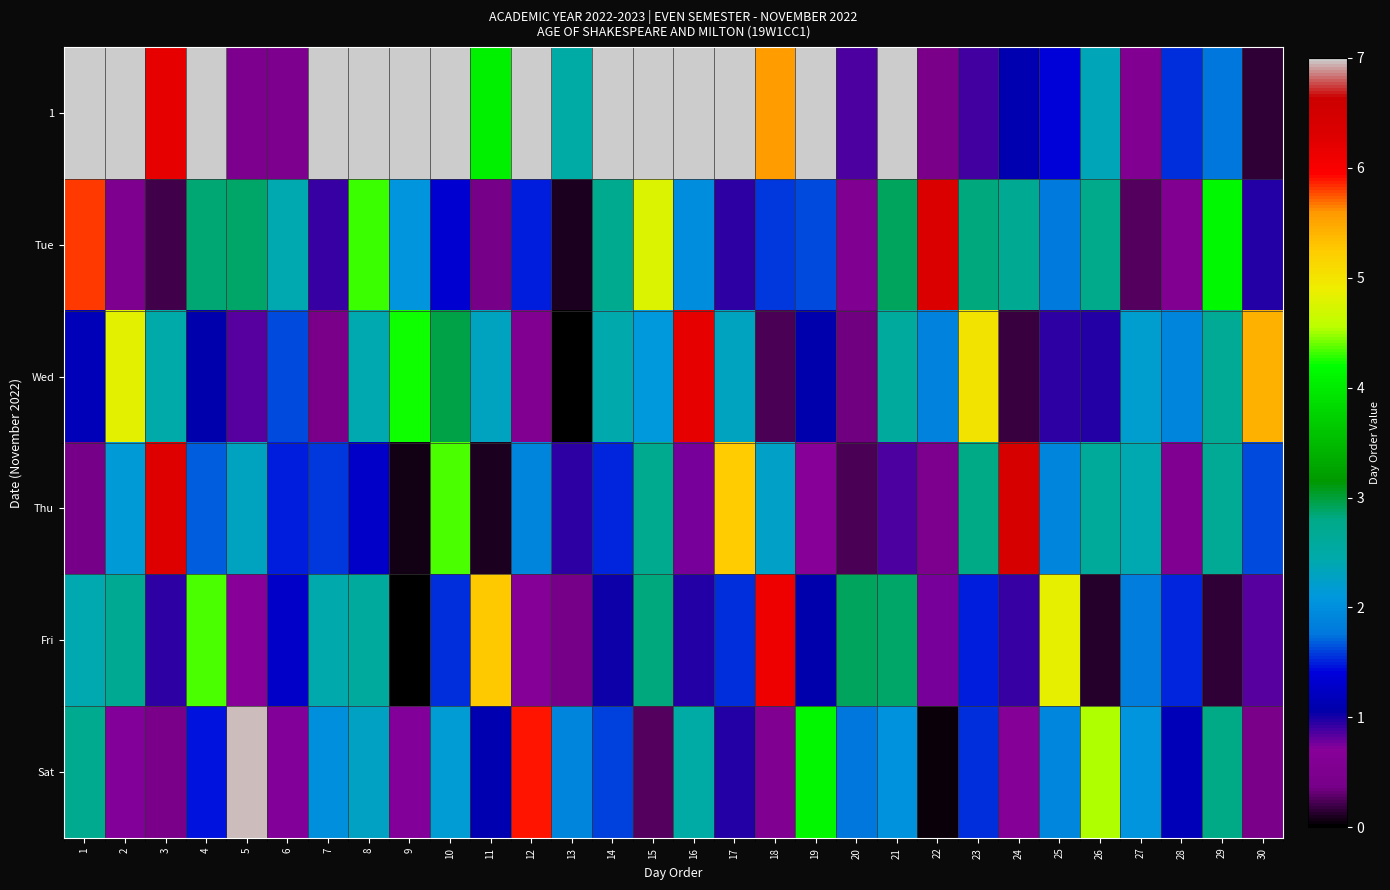

At how many categories does at least one series exceed 5?

21